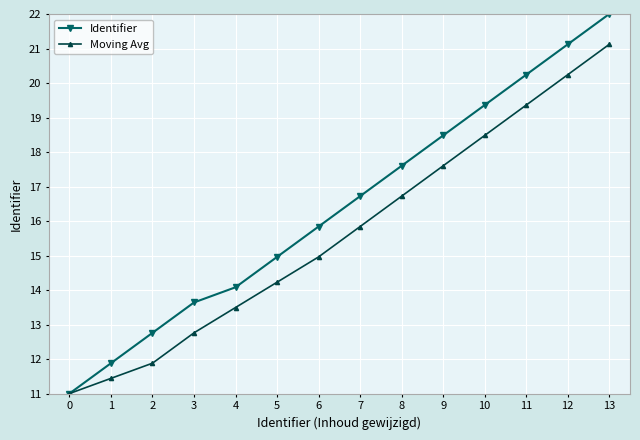

How many categories are shown in the chart?

14